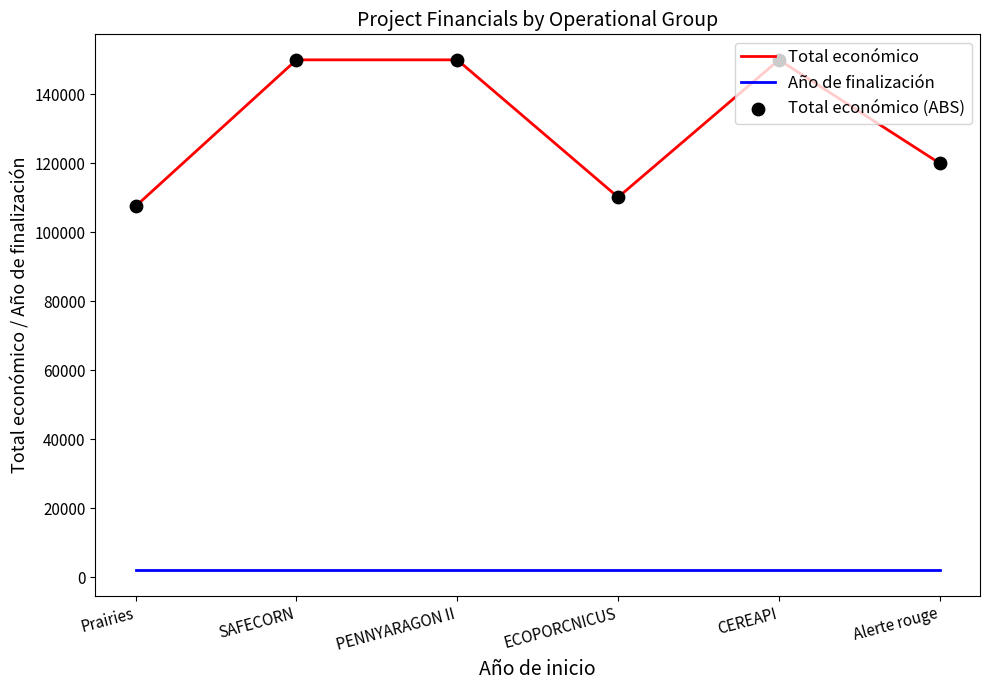

Which series has the largest total across all categories?

Total económico